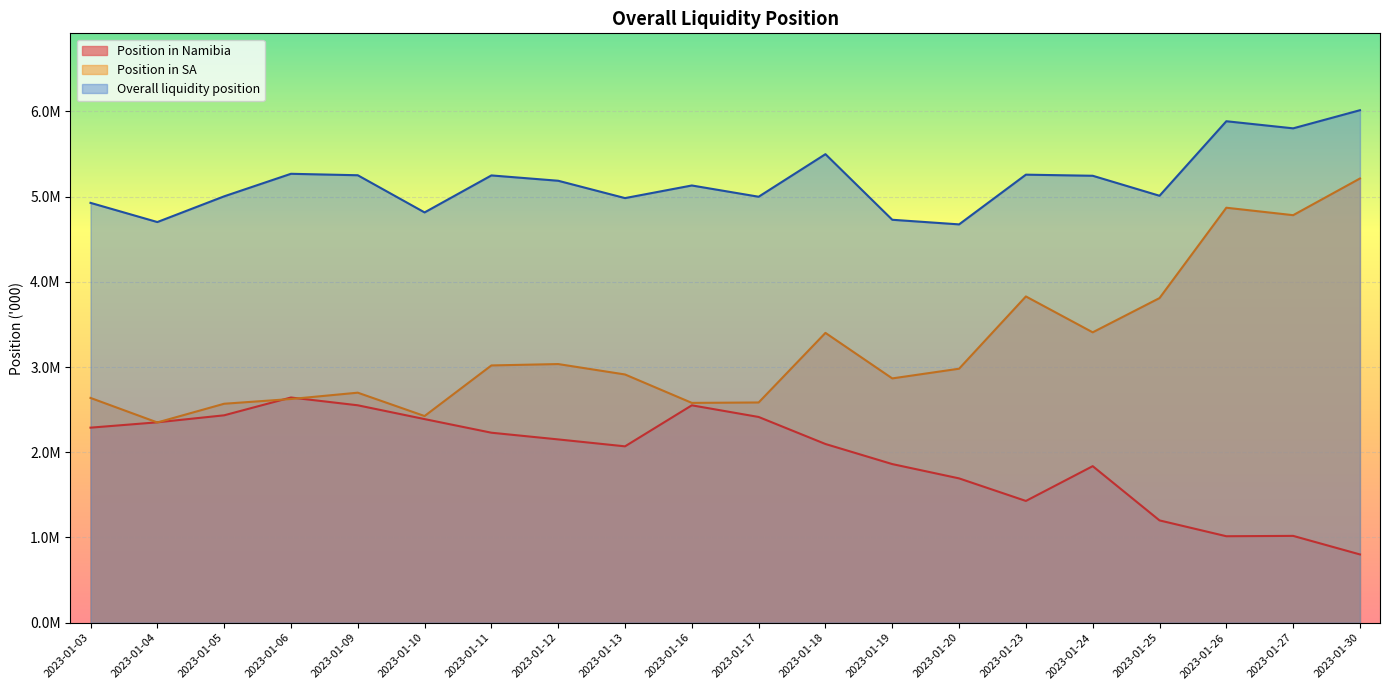

Which label corresponds to the largest value in the chart?

2023-01-30